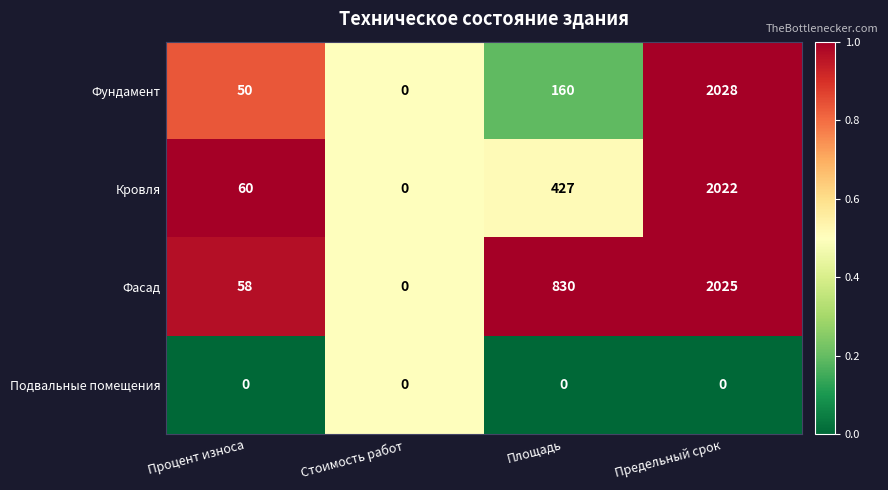

Is it true that Фасад equals 58 at Процент износа?

True